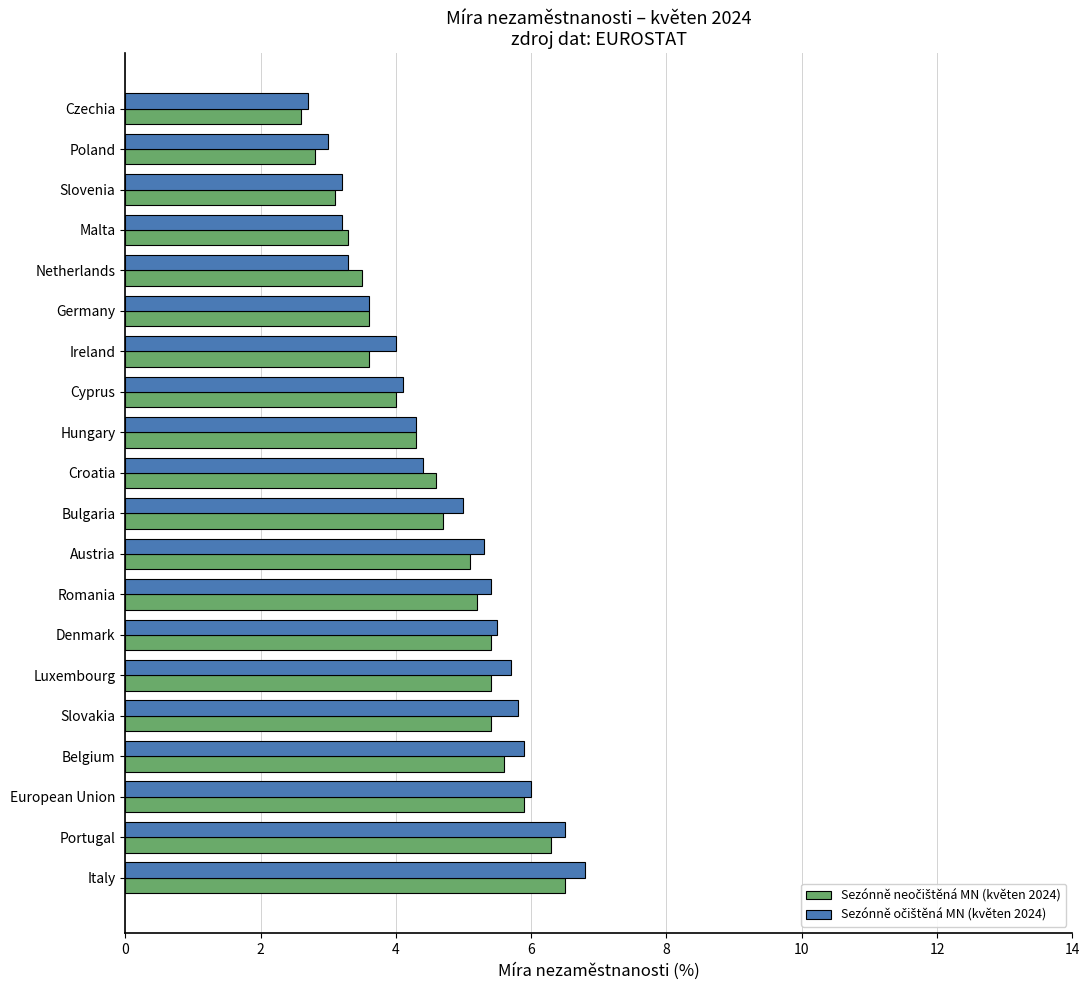

At how many categories does at least one series exceed 2?

20